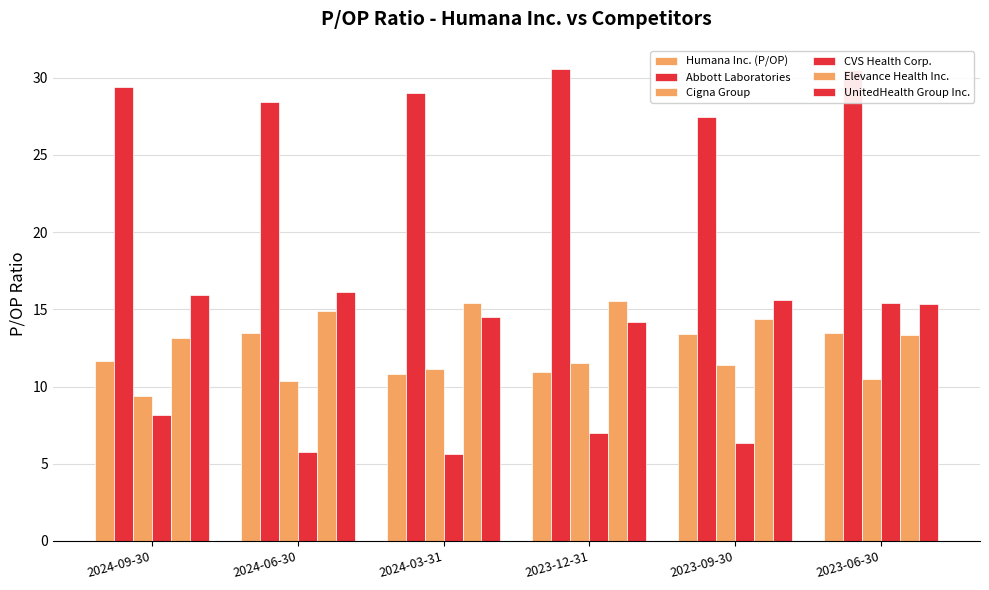

Where is Abbott Laboratories nearest to the value 29?

2024-03-31